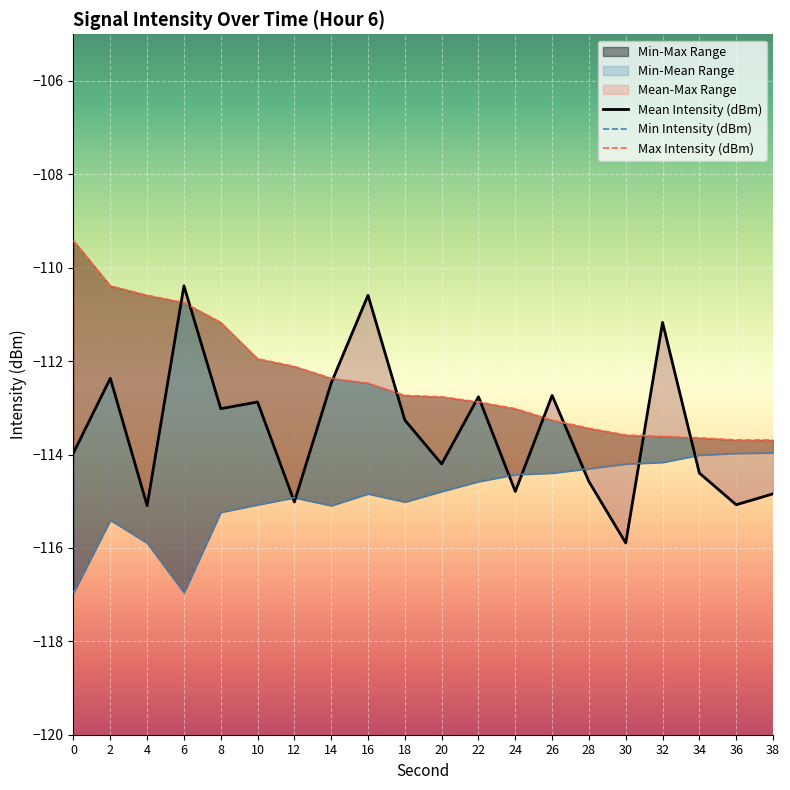

How many data points in Max Intensity (dBm) are above -112?

6